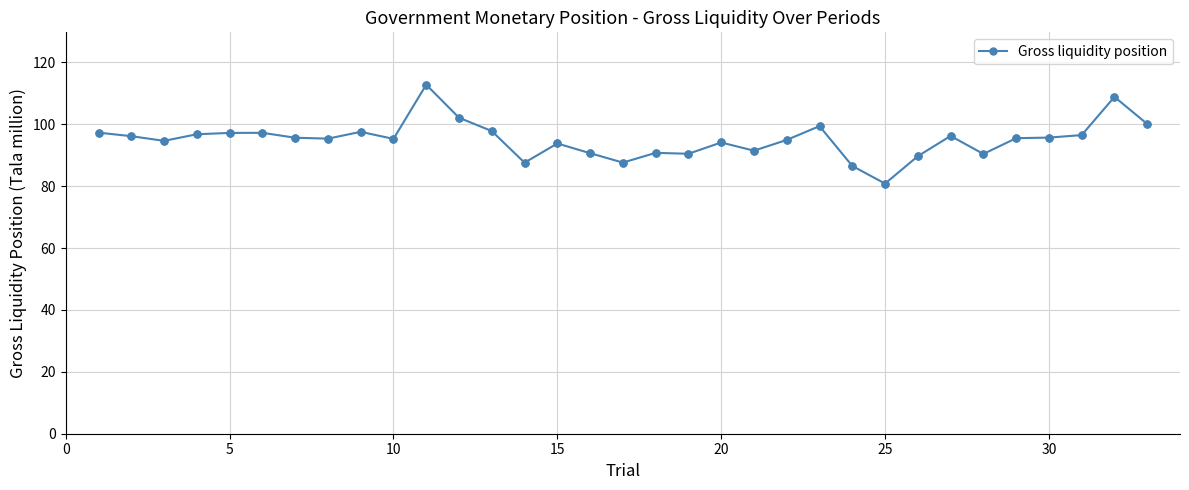

What is the average value?

95.1